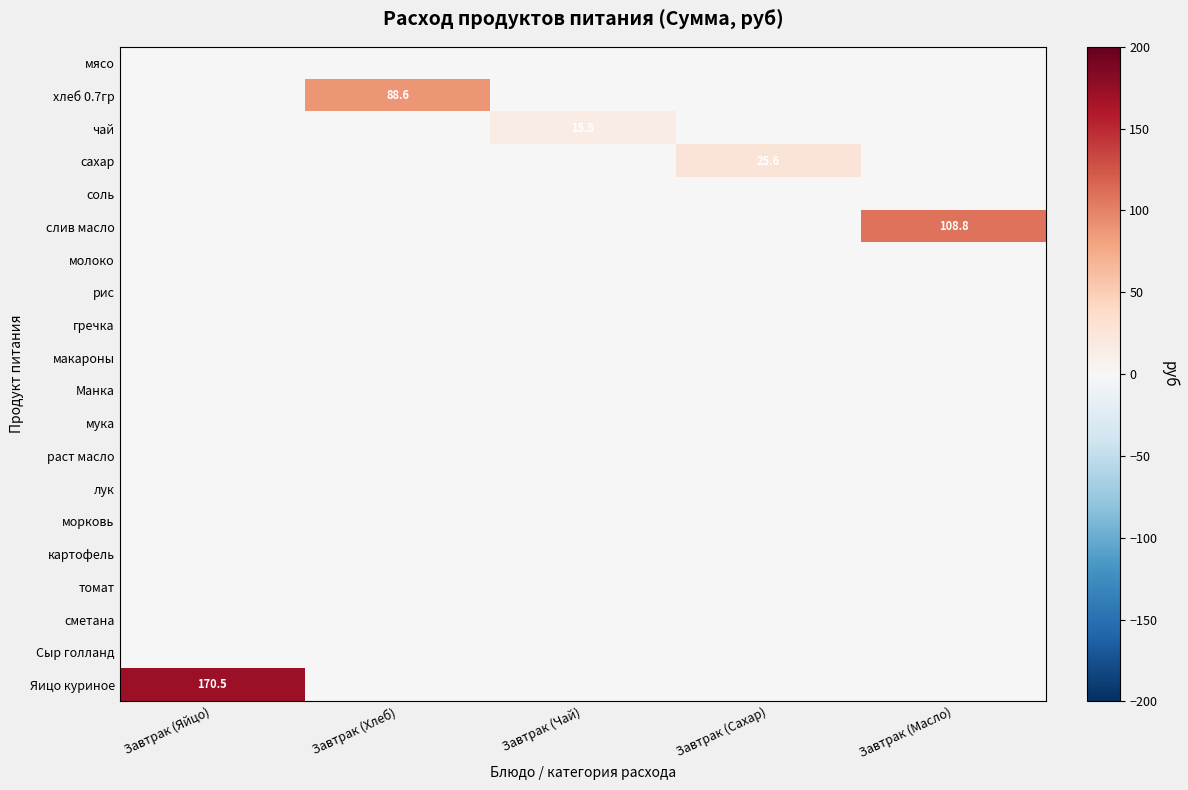

Between Завтрак (Чай) and Завтрак (Сахар), which series saw the biggest shift?

сахар